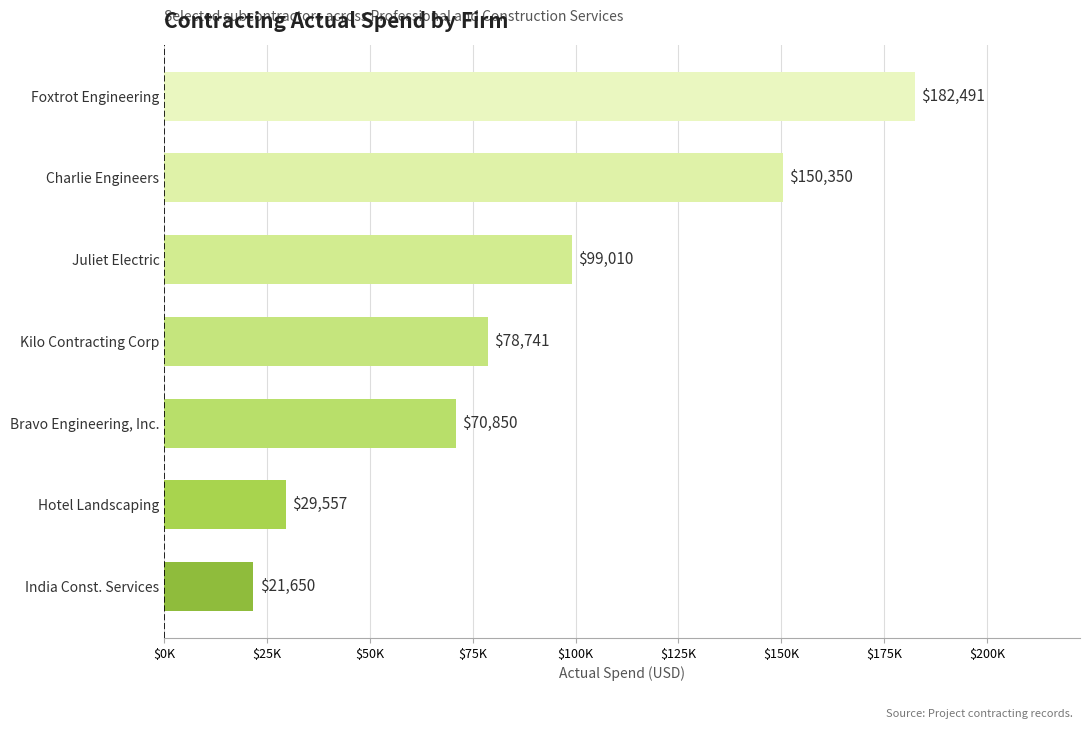

List the labels in order of value, smallest first.

India Const. Services, Hotel Landscaping, Bravo Engineering, Inc., Kilo Contracting Corp, Juliet Electric, Charlie Engineers, Foxtrot Engineering